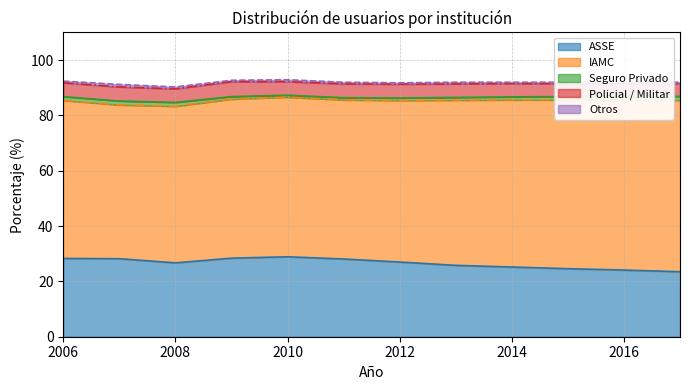

At which label is ASSE closest to 26?

2013